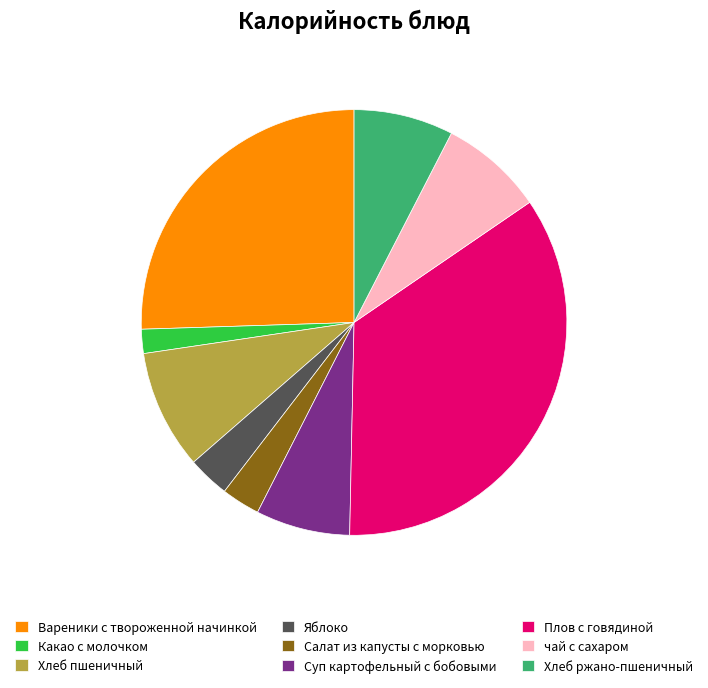

Approximately how many times larger is the value at Хлеб пшеничный compared to Хлеб ржано-пшеничный?

1.2